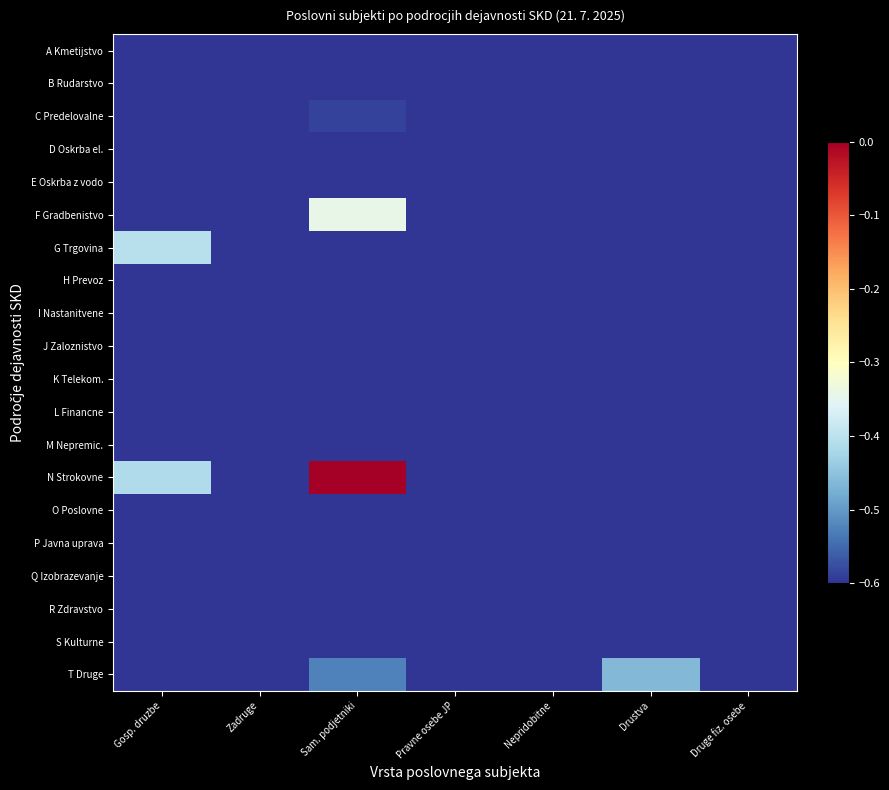

What is the spread (max minus min) of values at Pravne osebe JP?

0.1